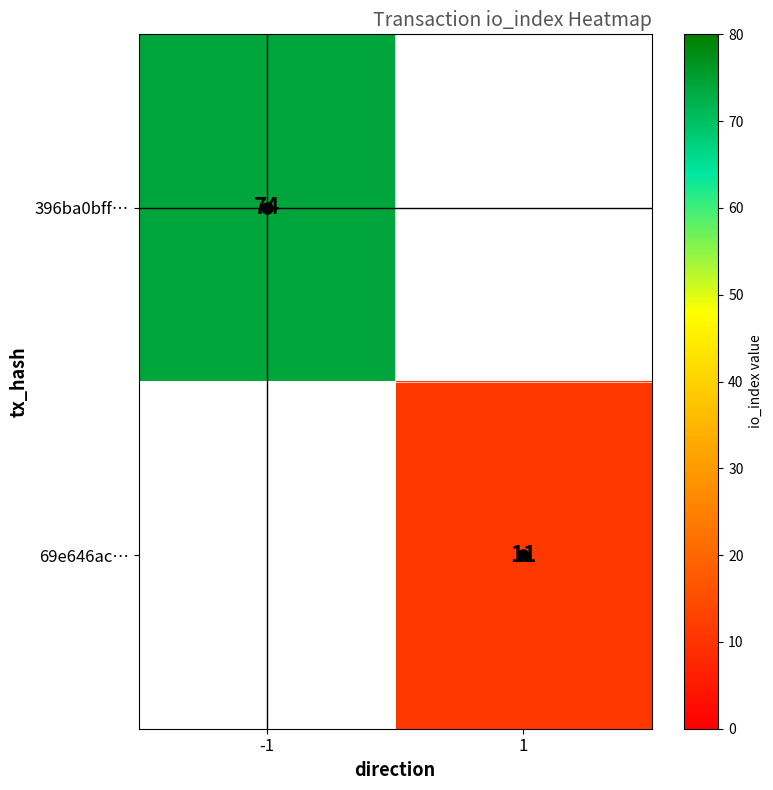

True or false: 69e646ac… has a value of 11 at 1.

True